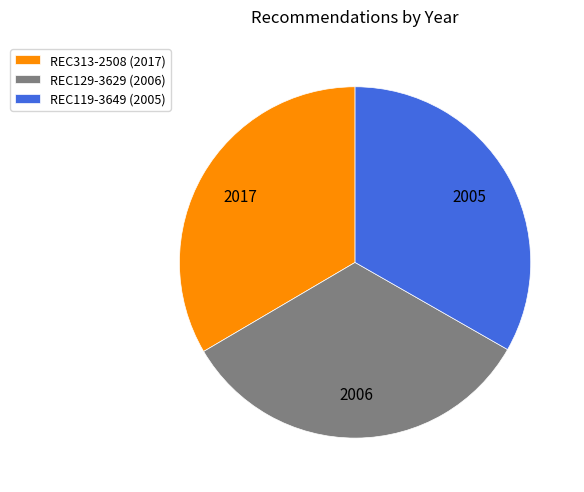

Do REC129-3629 and REC119-3649 together represent more than half of the pie?

Yes